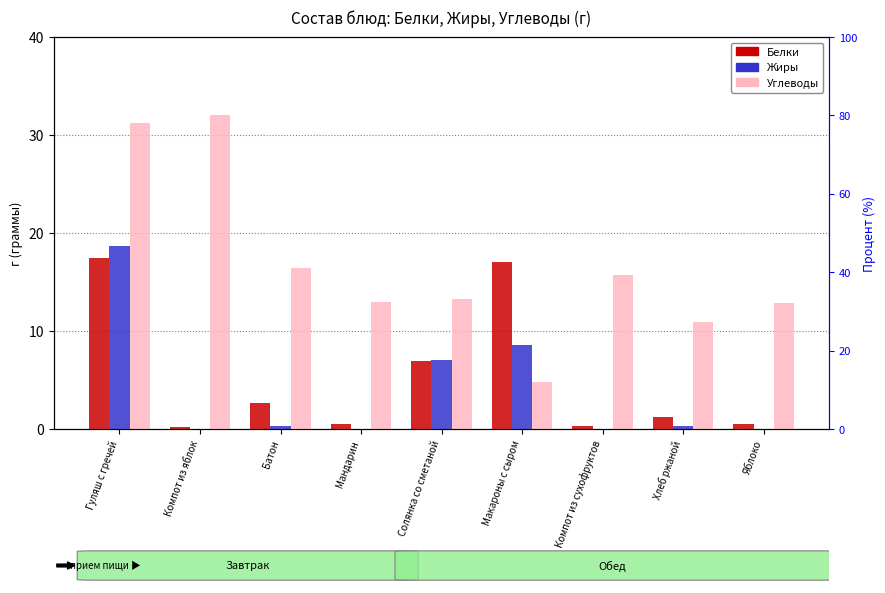

At which label is Жиры closest to 9?

Макароны с сыром